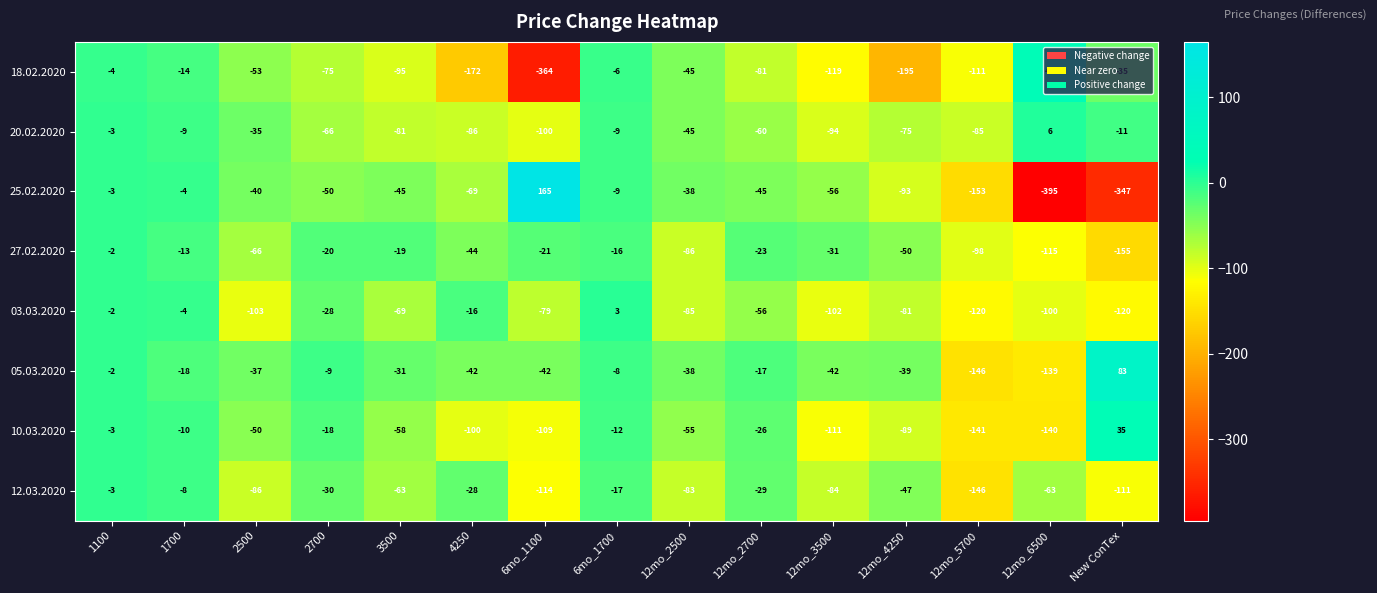

Where is 25.02.2020 nearest to the value -115?

12mo_4250